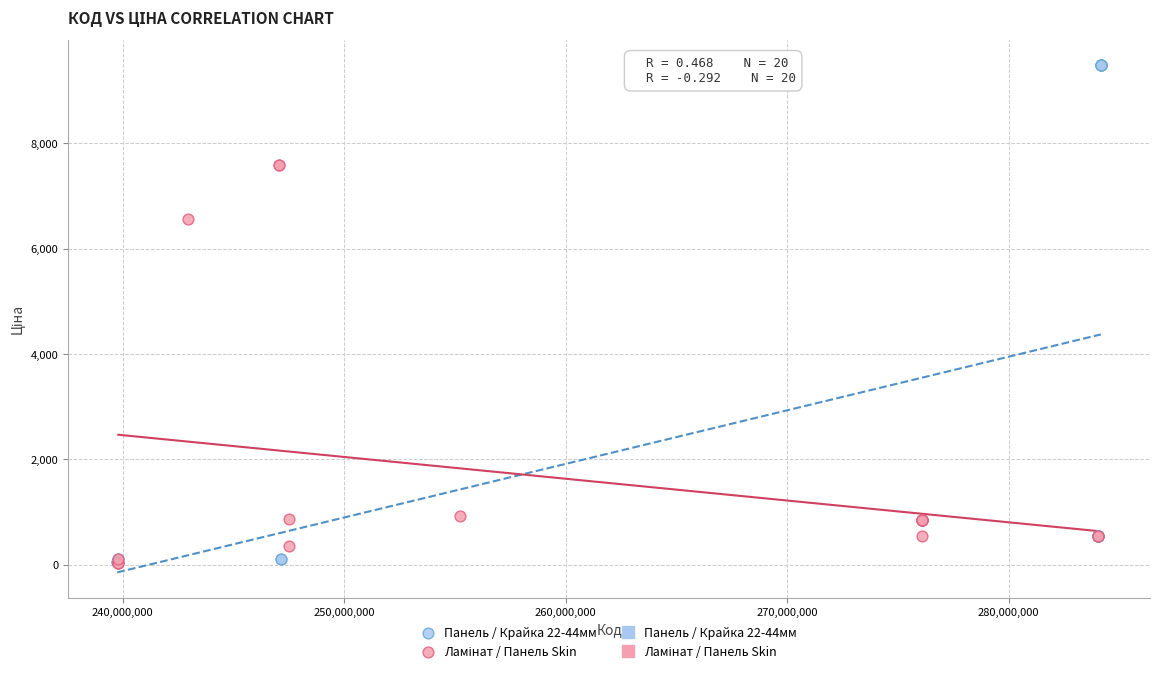

Which series has the largest Y range (max minus min)?

Панель / Крайка 22-44мм